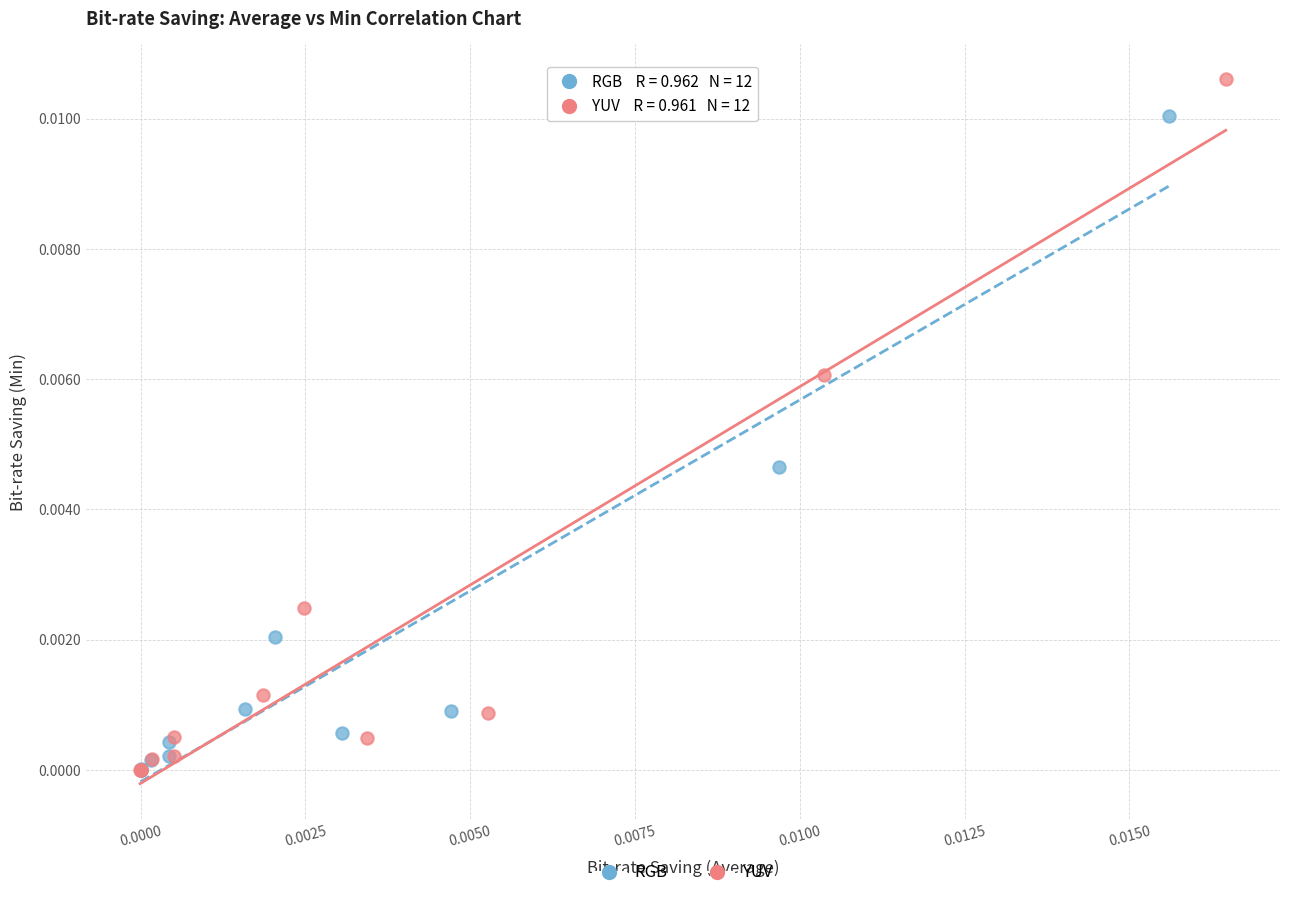

Which series has the widest spread of Y values?

YUV